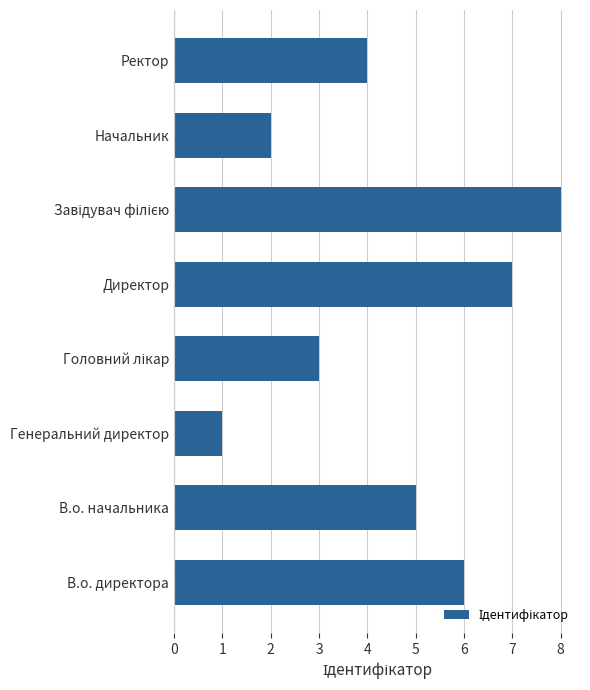

How many data points does each series have?

8